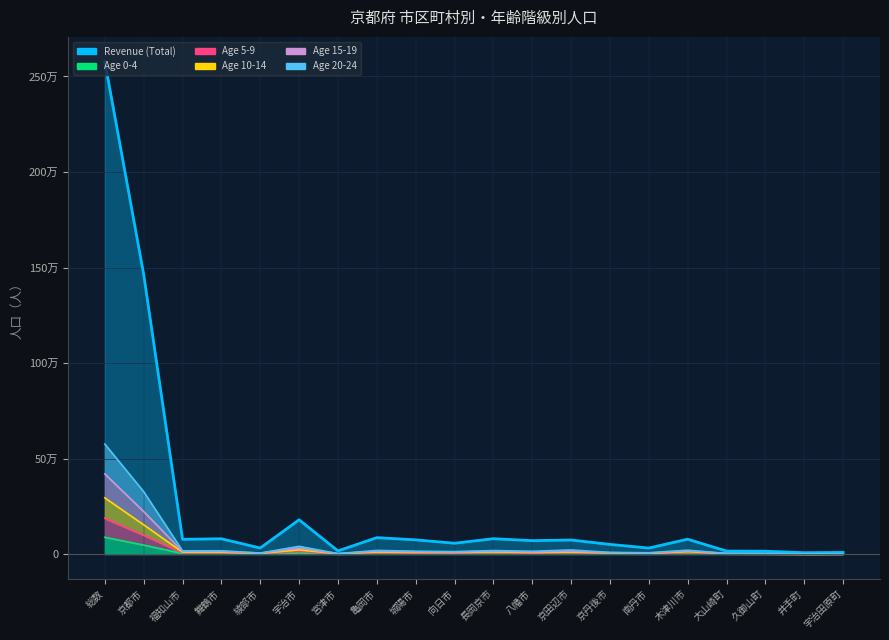

How many series are shown in this chart?

6